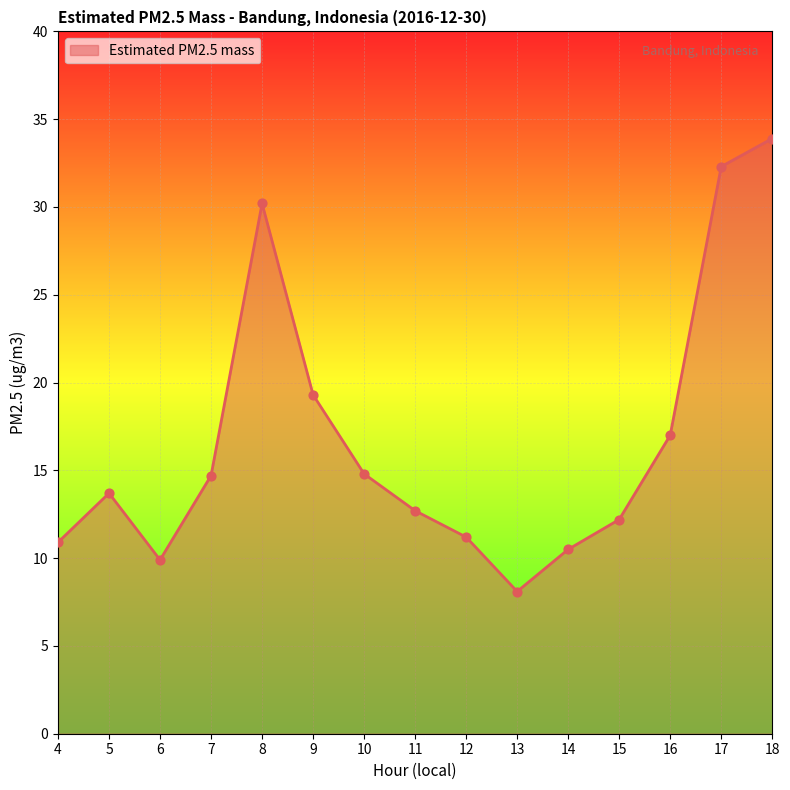

Approximately how many times larger is the value at 13 compared to 14?

0.8